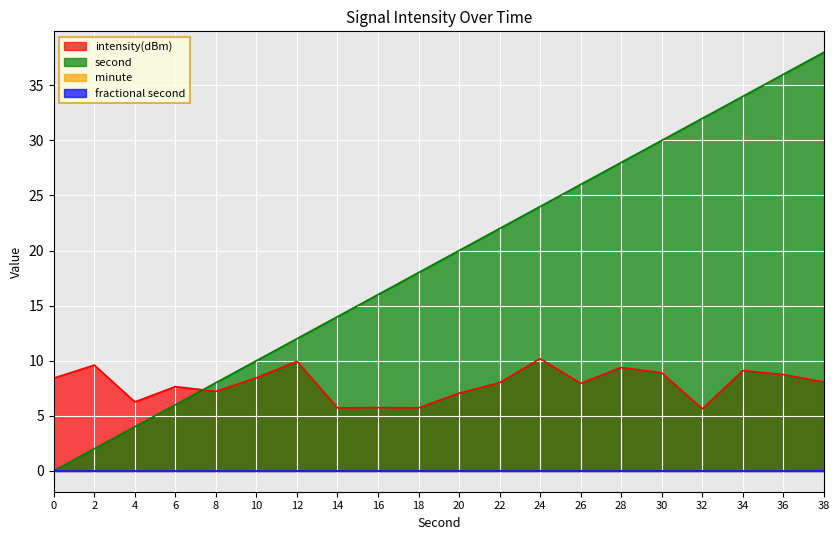

List the labels in order of second value, largest first.

38, 36, 34, 32, 30, 28, 26, 24, 22, 20, 18, 16, 14, 12, 10, 8, 6, 4, 2, 0